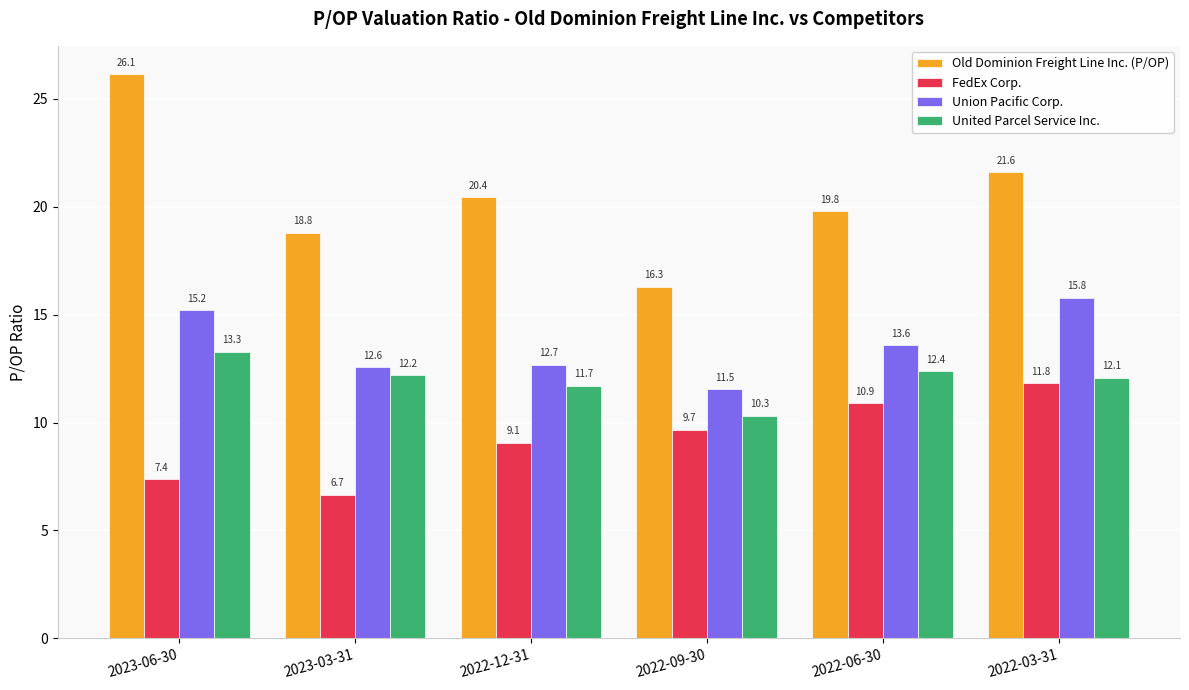

The value of FedEx Corp. at 2022-06-30 is 10.9. True or false?

True